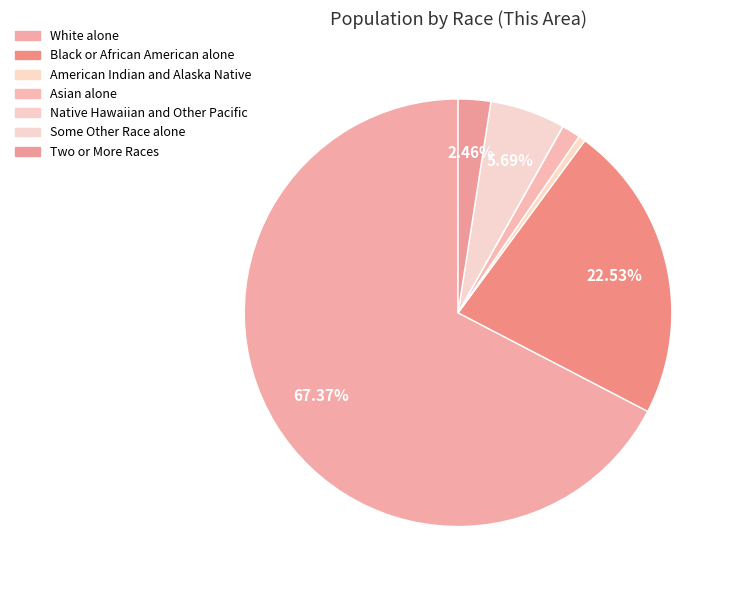

Which slice represents more than half of the pie?

White alone